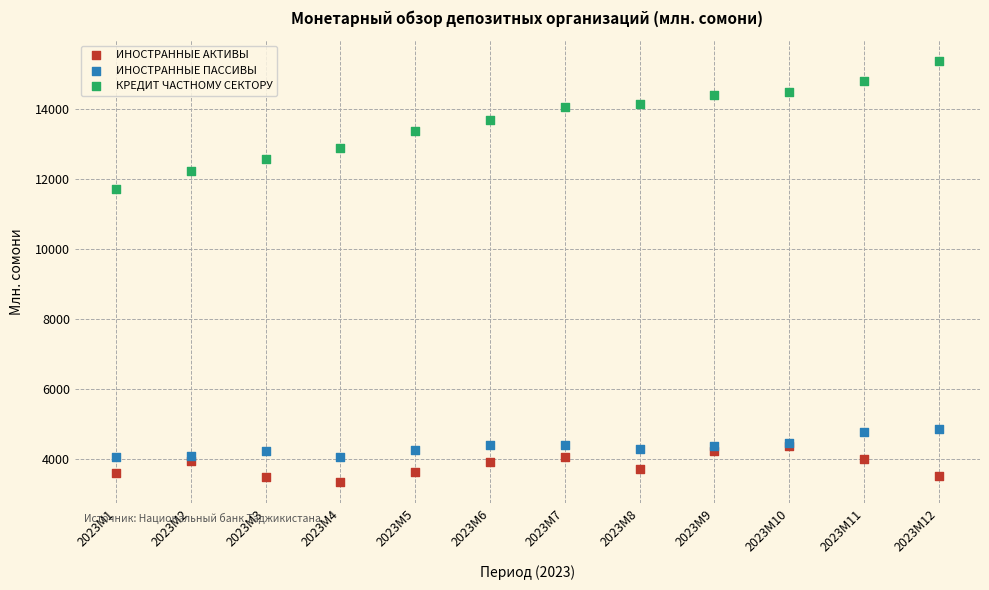

Across all series, what Y value is closest to 9356?

11719.1